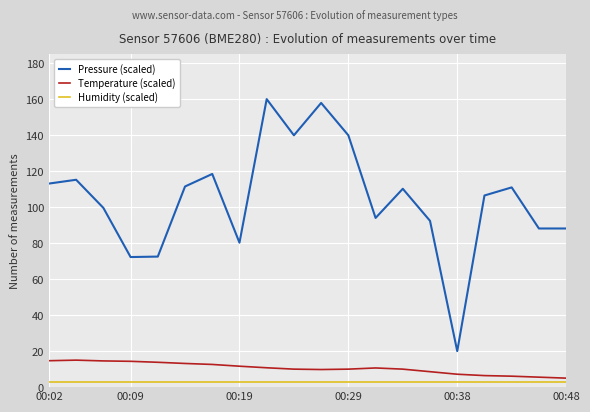

What is the maximum value shown in the chart?

160.0